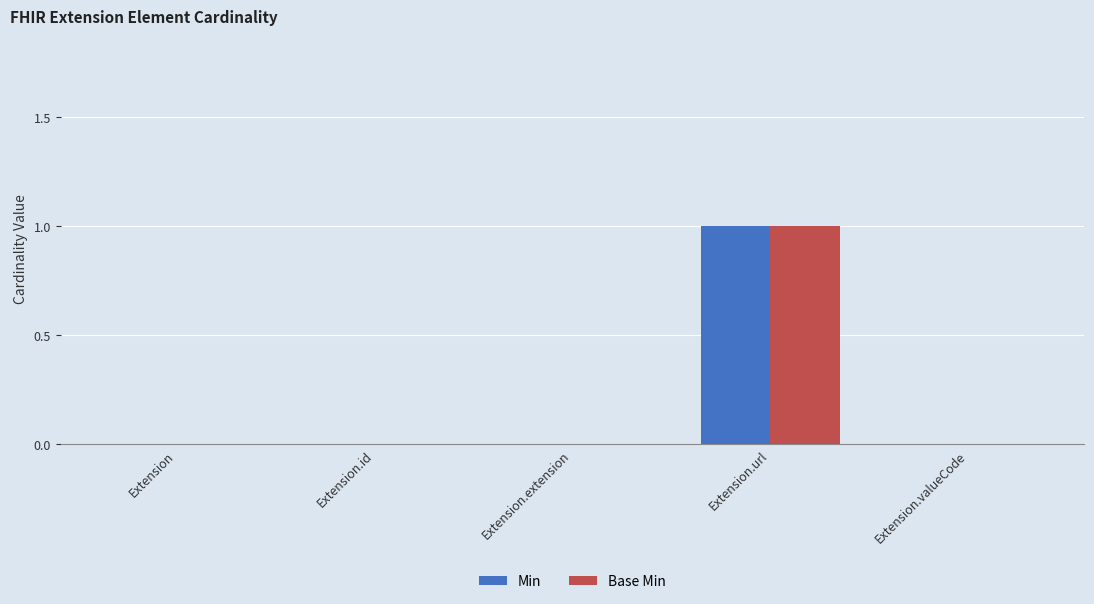

How many series are shown in this chart?

2